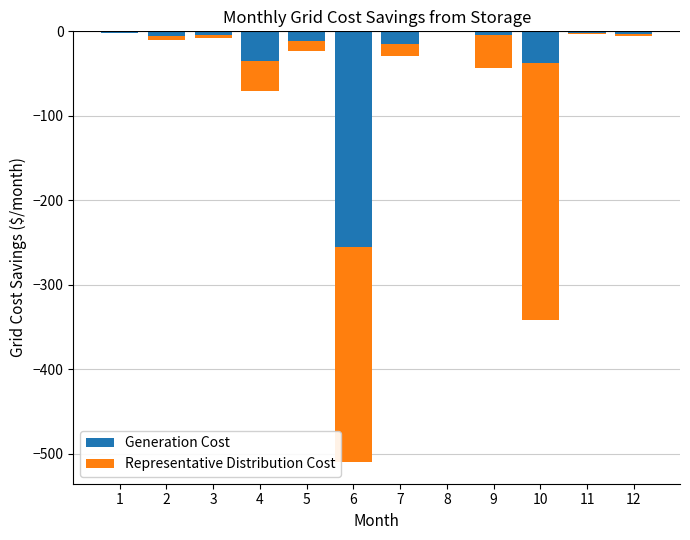

Where is Representative Distribution Cost nearest to the value -152?

6